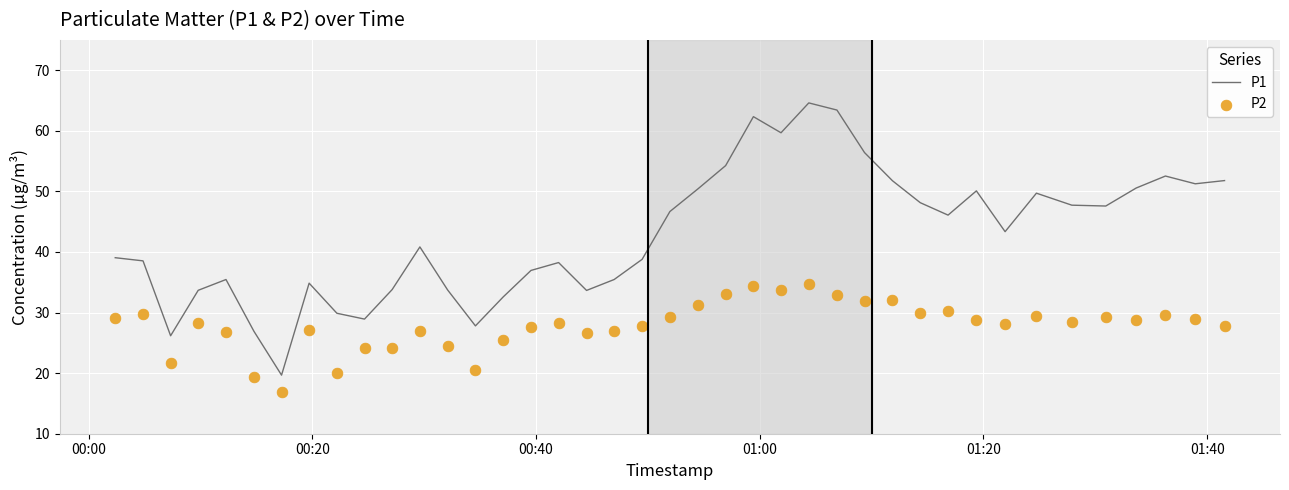

At how many categories does at least one series exceed 29?

35